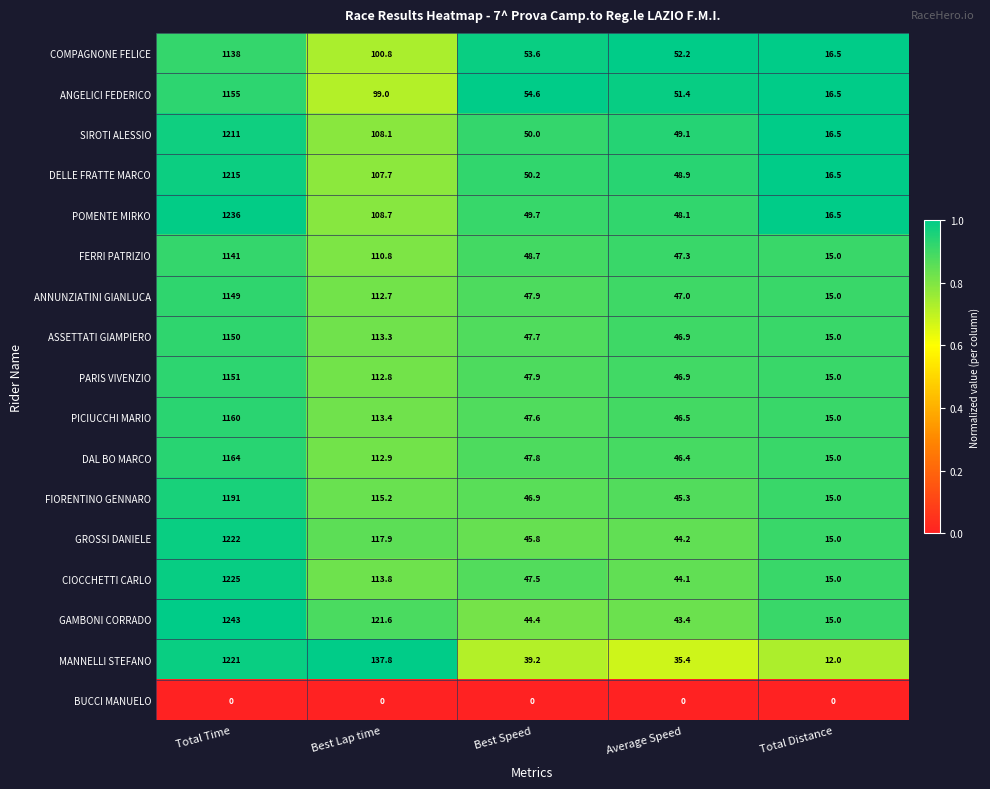

At how many categories does at least one series exceed 0?

5